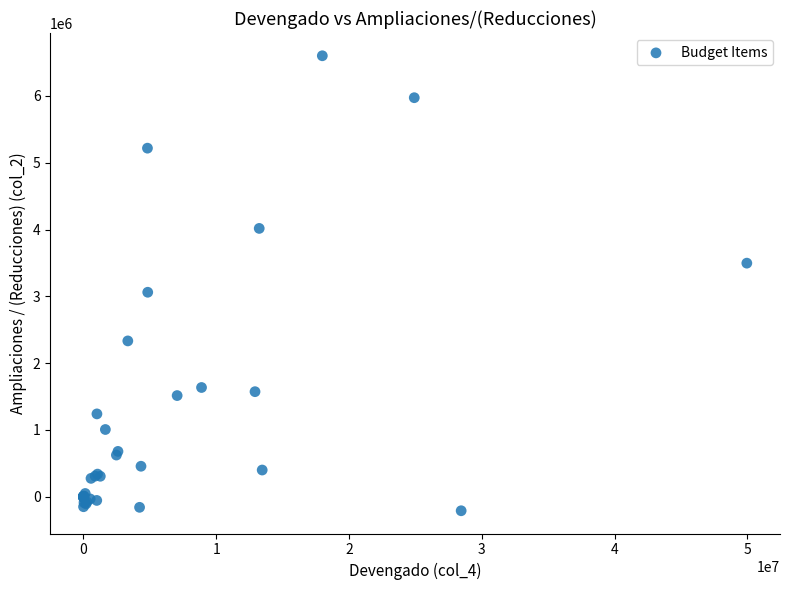

What Y value in the scatter plot is closest to 3195061?

3060407.0